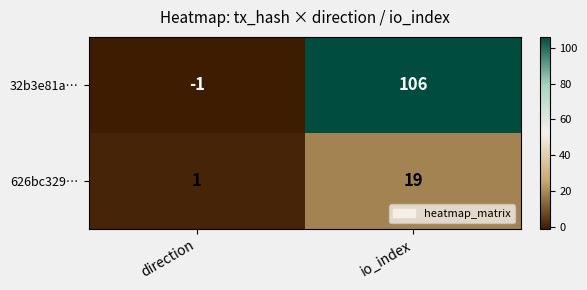

Read the 626bc329… value at io_index, to the nearest 5.

20